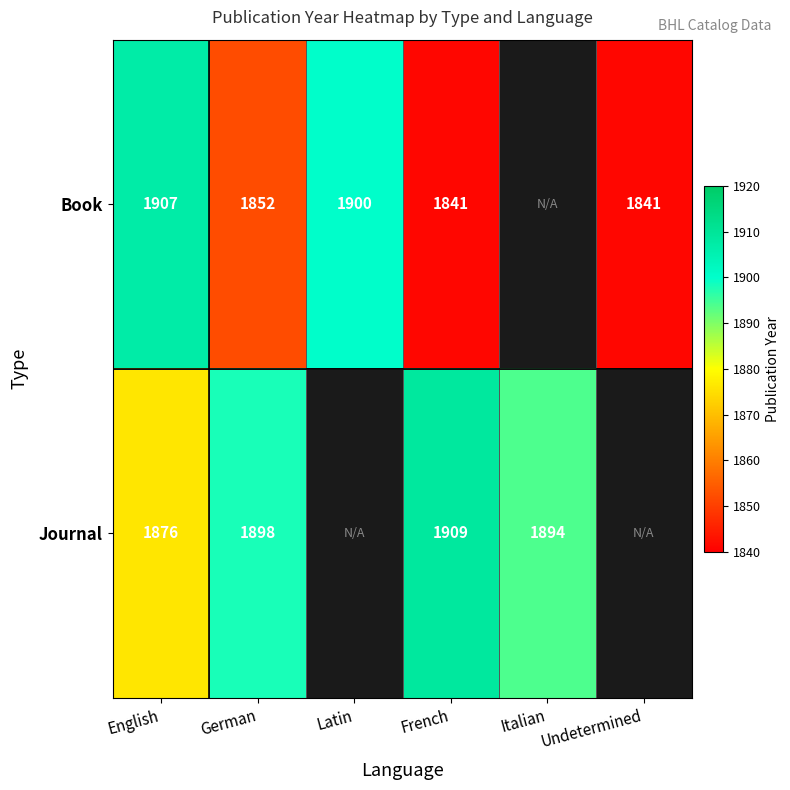

Count the number of data series in this chart.

2